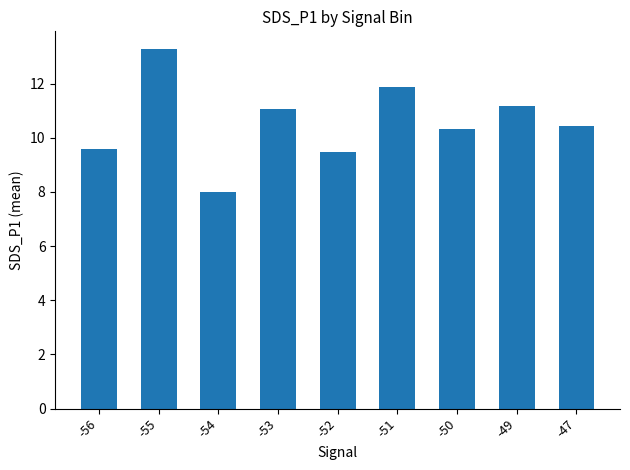

The value at -55 is 4.4. True or false?

False